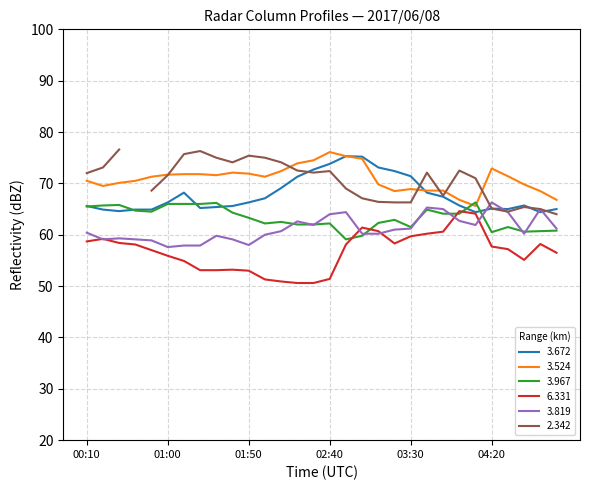

What is the label of the 23rd point from the left?

03:50